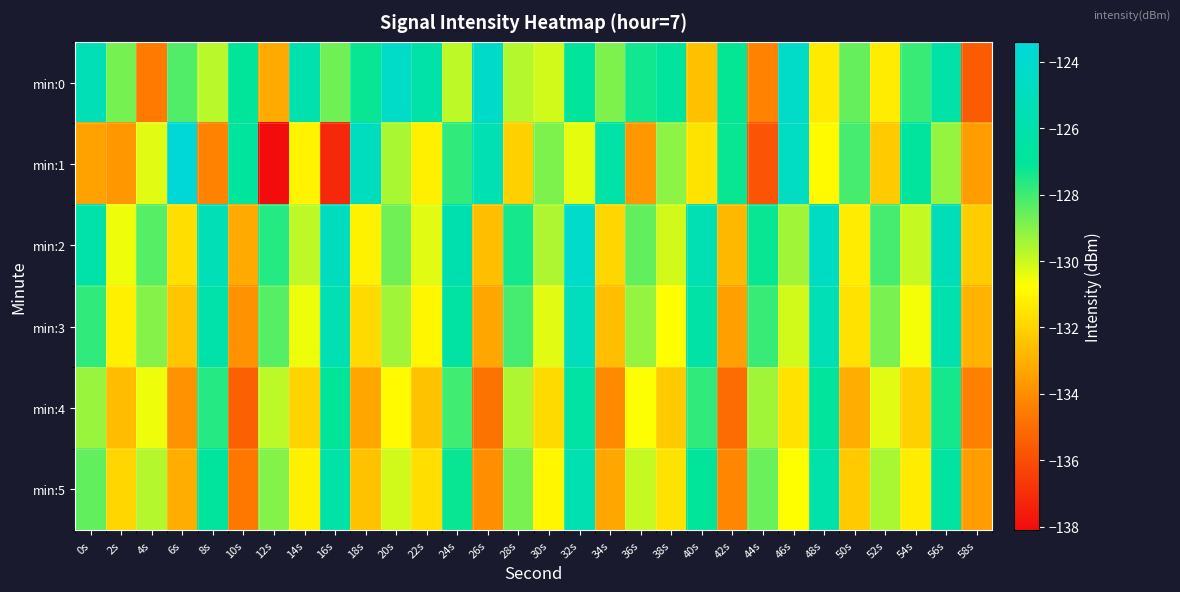

Reading right to left, list all the values displayed in this chart.

min:0: 58s=-135.5	56s=-126.2	54s=-127.9	52s=-131.3	50s=-128.5	48s=-131.4	46s=-124.4	44s=-134.3	42s=-127.2	40s=-132.6	38s=-126.8	36s=-127.4	34s=-128.9	32s=-126.9	30s=-130.1	28s=-129.7	26s=-124.3	24s=-129.8	22s=-126.2	20s=-124.4	18s=-127.2	16s=-128.7	14s=-125.8	12s=-133.2	10s=-127.0	8s=-129.8	6s=-128.3	4s=-134.6	2s=-128.8	0s=-125.4
min:1: 58s=-133.6	56s=-129.2	54s=-126.8	52s=-132.3	50s=-128.1	48s=-130.9	46s=-124.7	44s=-135.8	42s=-127.2	40s=-131.5	38s=-129.1	36s=-133.7	34s=-126.3	32s=-130.4	30s=-128.9	28s=-132.1	26s=-125.6	24s=-127.8	22s=-131.2	20s=-129.5	18s=-124.9	16s=-137.2	14s=-131.1	12s=-138.1	10s=-126.8	8s=-134.3	6s=-123.5	4s=-130.3	2s=-133.7	0s=-133.4
min:2: 58s=-132.2	56s=-125.2	54s=-129.9	52s=-128.1	50s=-131.3	48s=-124.6	46s=-129.4	44s=-127.2	42s=-132.8	40s=-125.6	38s=-130.1	36s=-128.5	34s=-131.9	32s=-124.2	30s=-129.6	28s=-127.4	26s=-132.6	24s=-125.8	22s=-130.3	20s=-128.7	18s=-131.1	16s=-124.9	14s=-129.8	12s=-127.6	10s=-133.2	8s=-125.4	6s=-131.7	4s=-128.3	2s=-130.5	0s=-126.1
min:3: 58s=-132.9	56s=-125.9	54s=-130.6	52s=-128.8	50s=-131.6	48s=-125.4	46s=-130.1	44s=-127.9	42s=-133.5	40s=-126.3	38s=-130.8	36s=-129.2	34s=-132.6	32s=-125.0	30s=-130.3	28s=-128.1	26s=-133.3	24s=-126.5	22s=-131.0	20s=-129.4	18s=-131.8	16s=-125.6	14s=-130.5	12s=-128.3	10s=-133.9	8s=-126.1	6s=-132.4	4s=-129.0	2s=-131.2	0s=-127.8
min:4: 58s=-134.4	56s=-127.4	54s=-132.1	52s=-130.3	50s=-133.1	48s=-126.9	46s=-131.6	44s=-129.4	42s=-135.0	40s=-127.8	38s=-132.3	36s=-130.7	34s=-134.1	32s=-126.5	30s=-131.8	28s=-129.6	26s=-134.8	24s=-128.0	22s=-132.5	20s=-130.9	18s=-133.3	16s=-127.1	14s=-132.0	12s=-129.8	10s=-135.4	8s=-127.6	6s=-133.9	4s=-130.5	2s=-132.7	0s=-129.3
min:5: 58s=-133.6	56s=-126.6	54s=-131.3	52s=-129.5	50s=-132.3	48s=-126.1	46s=-130.8	44s=-128.6	42s=-134.2	40s=-127.0	38s=-131.5	36s=-129.9	34s=-133.3	32s=-125.7	30s=-131.0	28s=-128.8	26s=-134.0	24s=-127.2	22s=-131.7	20s=-130.1	18s=-132.5	16s=-126.3	14s=-131.2	12s=-129.0	10s=-134.6	8s=-126.8	6s=-133.1	4s=-129.7	2s=-131.9	0s=-128.5